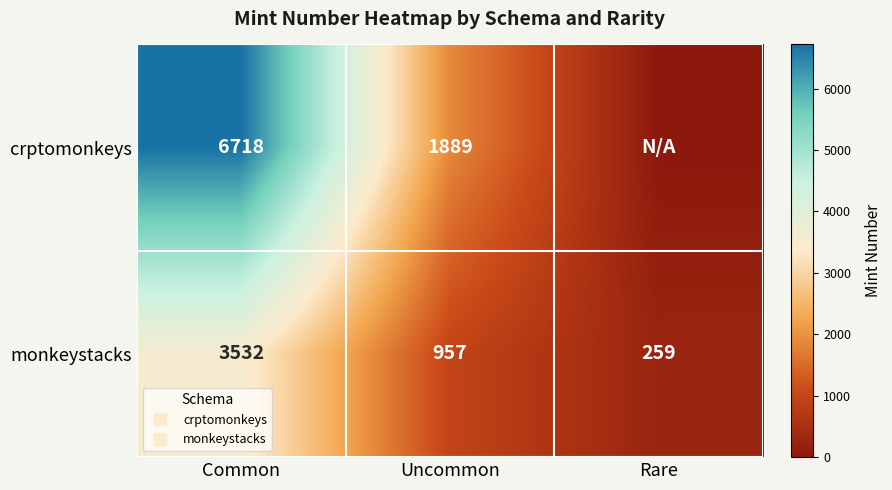

The value of monkeystacks at Common is 4887.3. True or false?

False